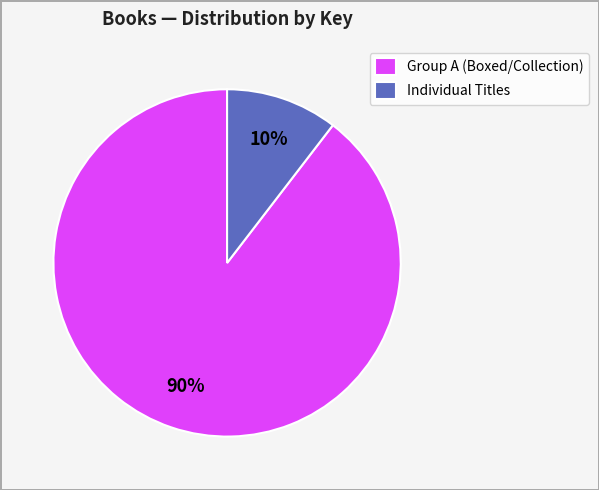

To the nearest percent, what portion does Individual Titles represent?

10%